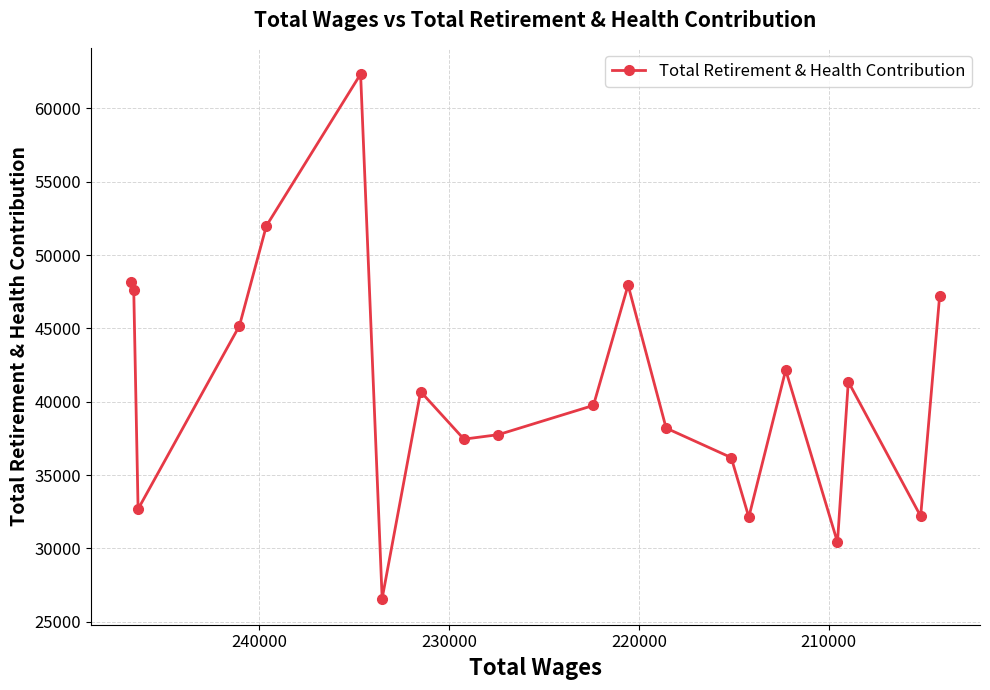

How many interior local peaks (higher than both neighbors) does the data have?

5